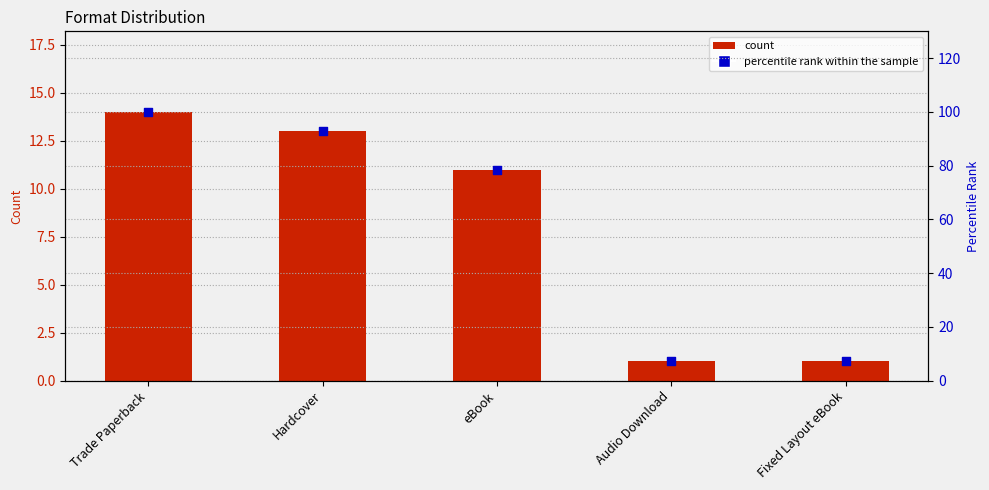

At which category is the sum across all series the highest?

Trade Paperback